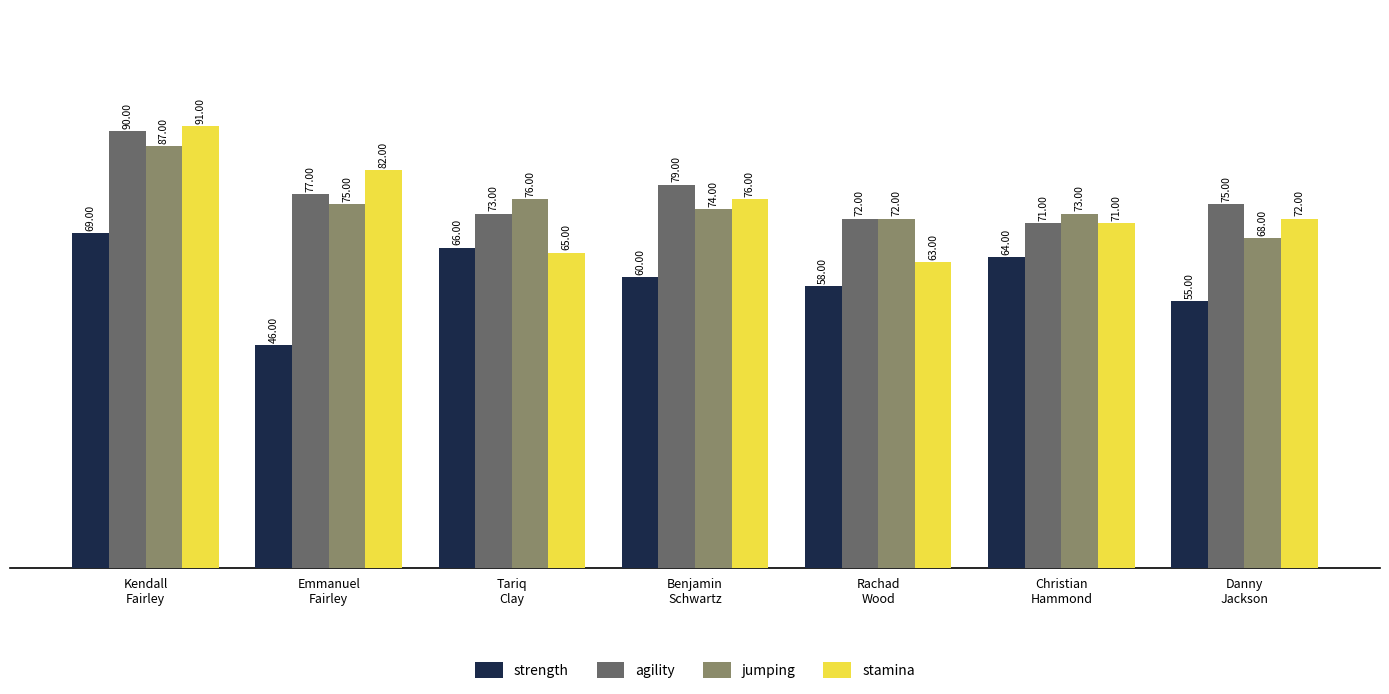

Read the strength value at Danny
Jackson.

55